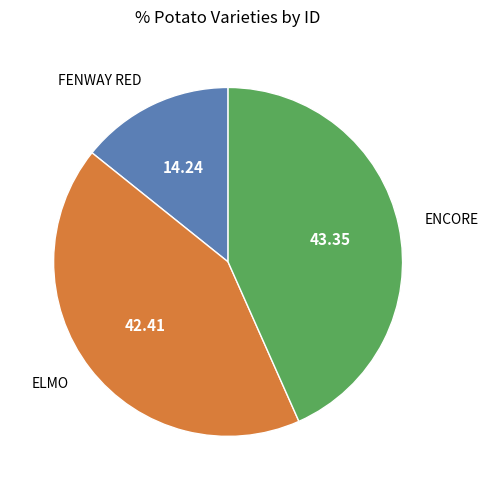

Is there a majority slice in this chart?

No